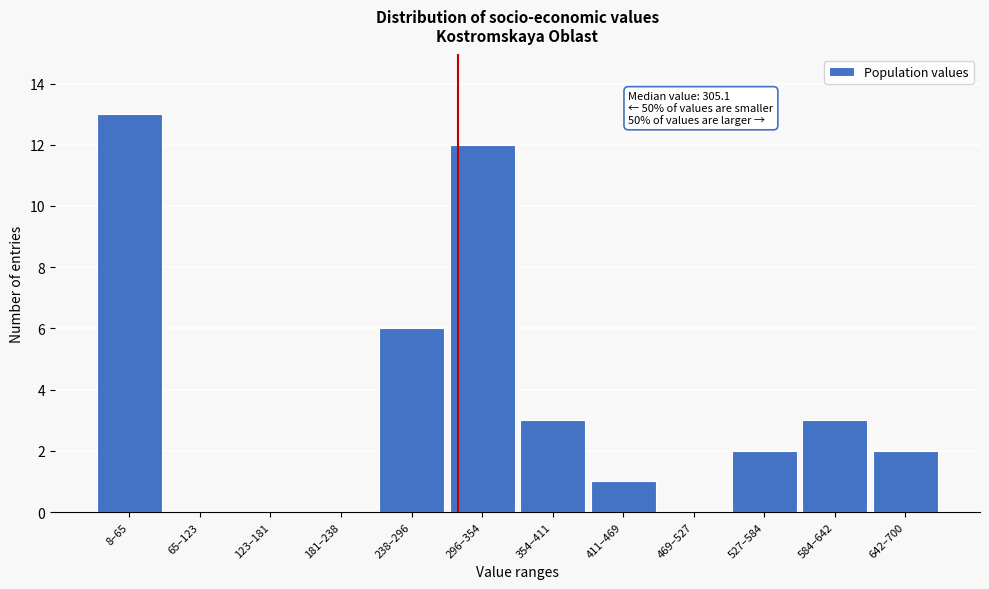

Reading left to right, what are all the values shown in this chart?

8–65=13	65–123=0	123–181=0	181–238=0	238–296=6	296–354=12	354–411=3	411–469=1	469–527=0	527–584=2	584–642=3	642–700=2